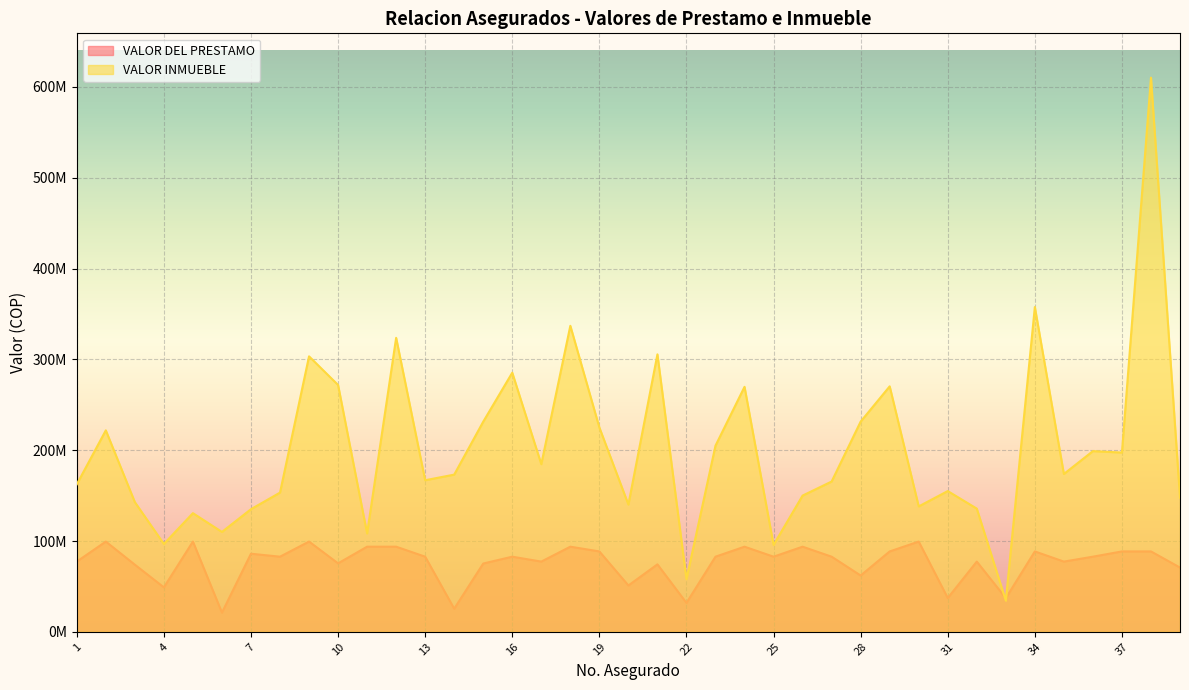

What is the highest value of the VALOR INMUEBLE series?

610250000